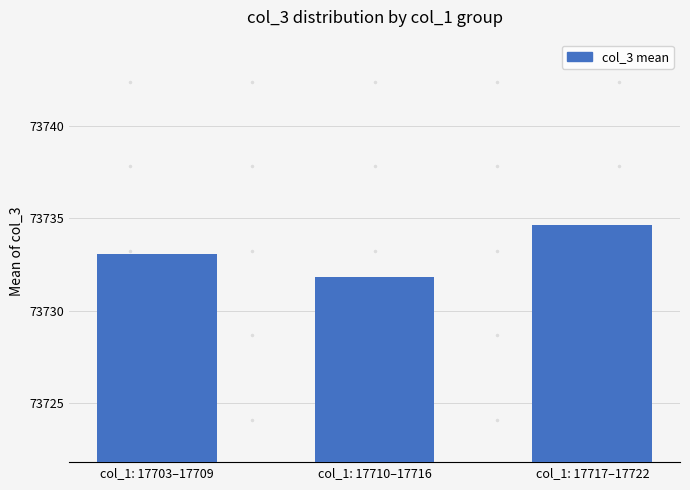

What is the ratio of the value at col_1: 17710–17716 to the value at col_1: 17703–17709?

1.0